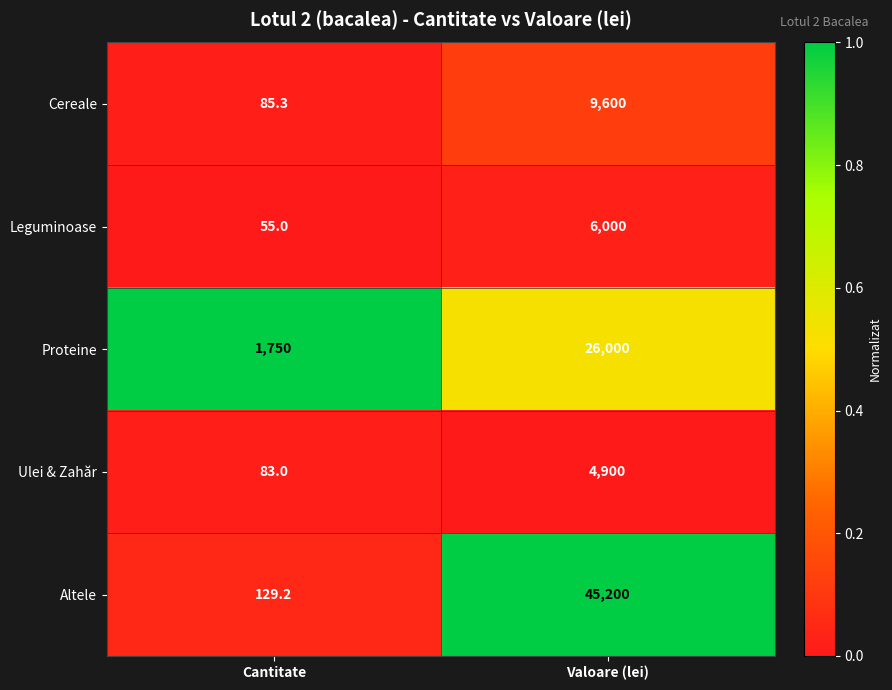

What is the total value across all series at Cantitate?

2102.5